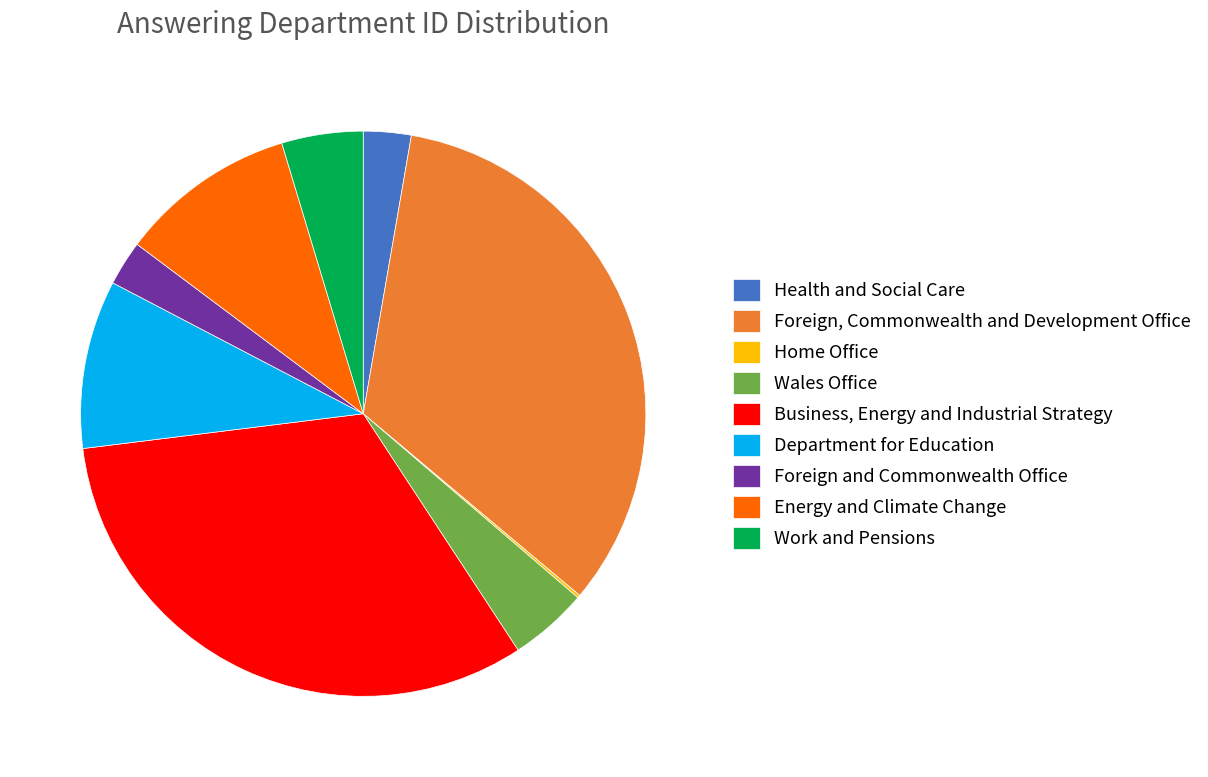

Which category has the biggest portion of the pie?

Foreign, Commonwealth and Development Office